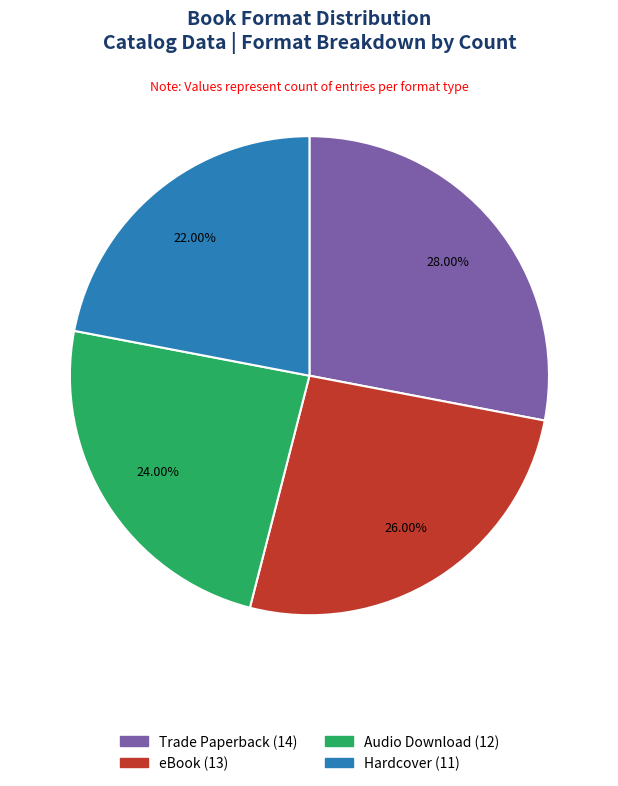

Is Audio Download the majority of the pie?

No